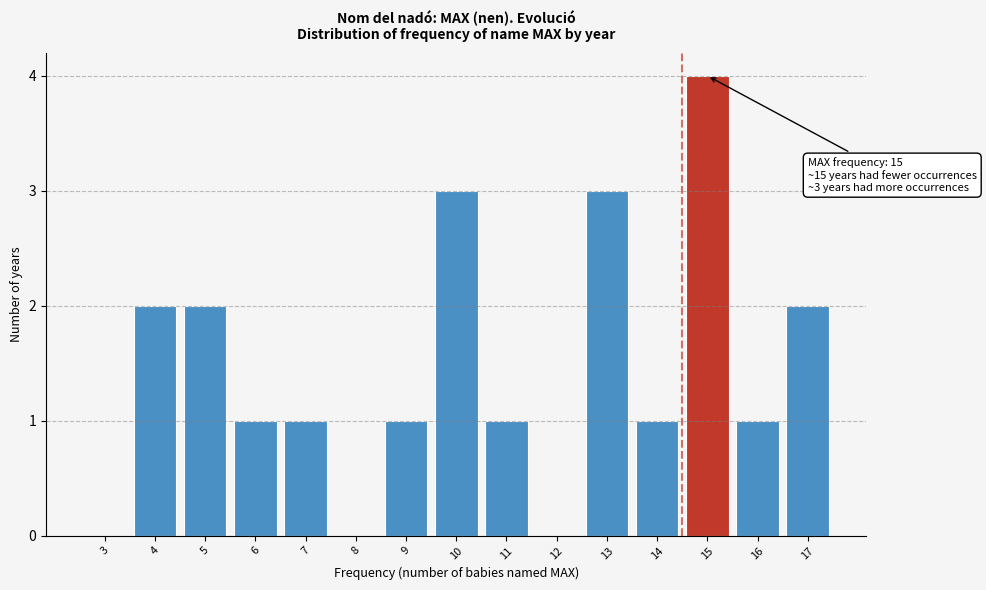

Reading left to right, transcribe all the data shown in this chart.

3=0	4=2	5=2	6=1	7=1	8=0	9=1	10=3	11=1	12=0	13=3	14=1	15=4	16=1	17=2